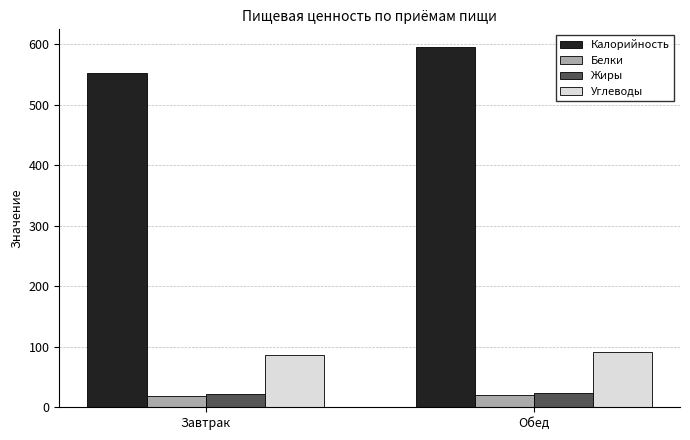

What is the approximate value of Белки at Завтрак?

19.2